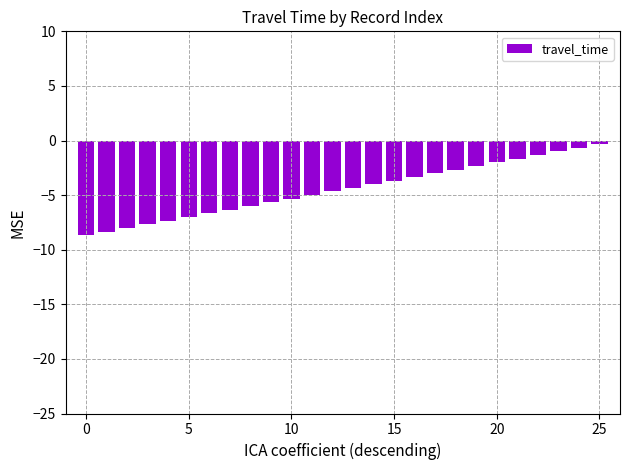

What is the sum of all values?

-117.0